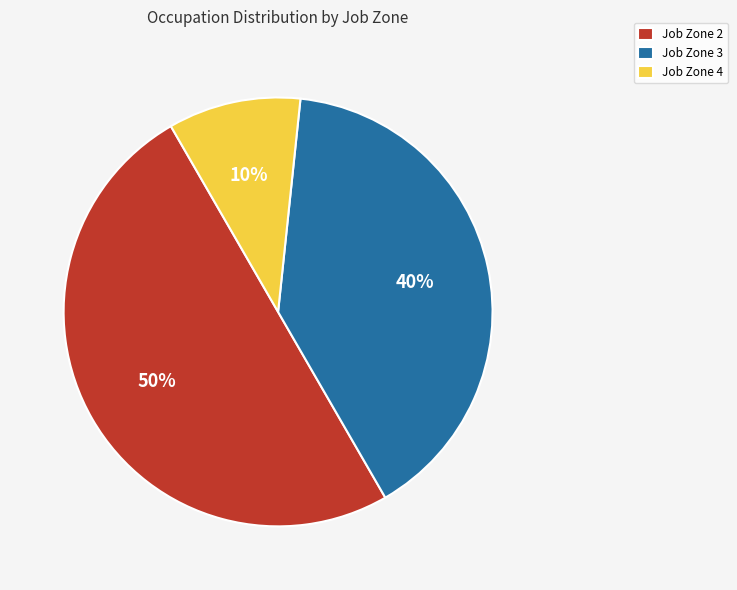

Rank the categories by value from highest to lowest.

Job Zone 2, Job Zone 3, Job Zone 4